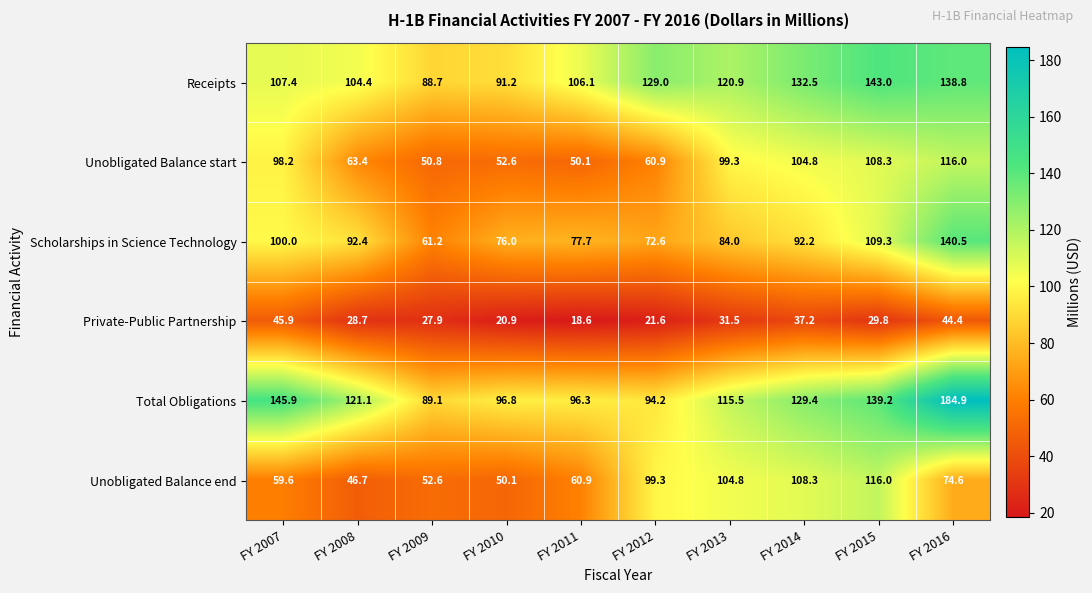

Which series has the widest spread of values?

Total Obligations